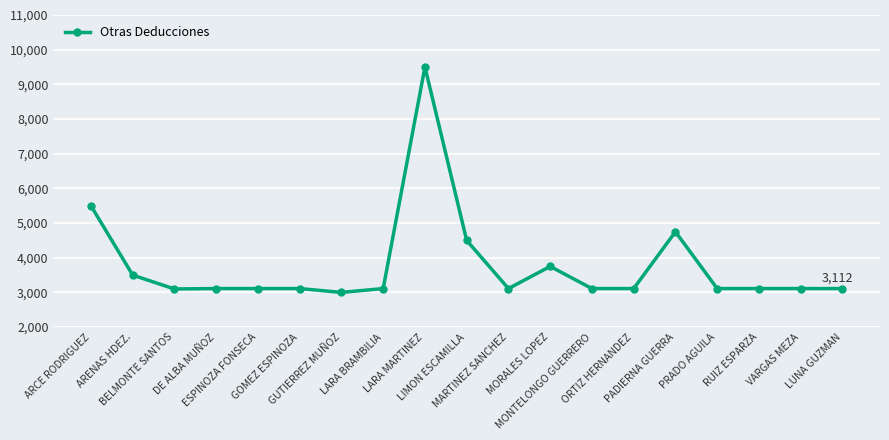

True or false: the data shows 2127.1 at MONTELONGO GUERRERO.

False